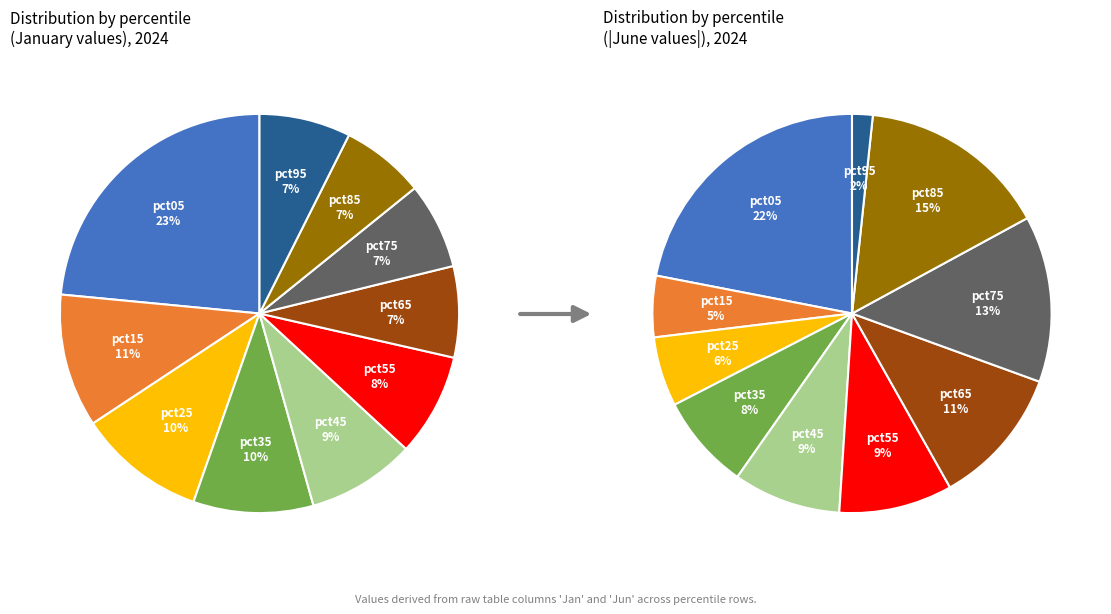

How many slices are in this pie chart?

10